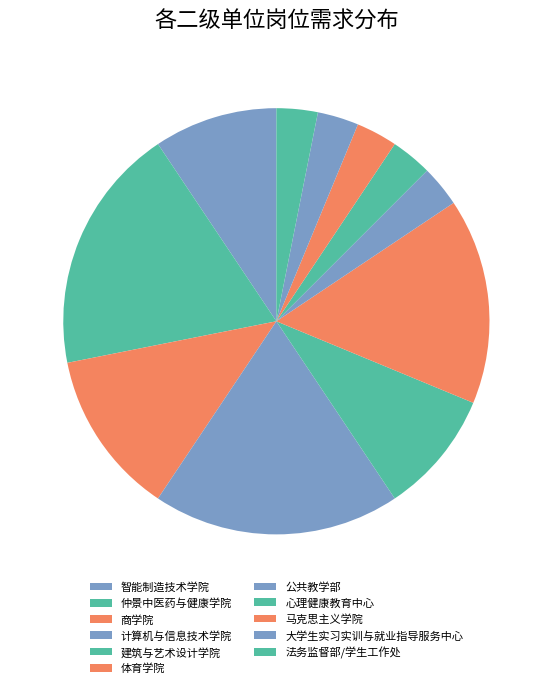

Which category has the biggest portion of the pie?

仲景中医药与健康学院